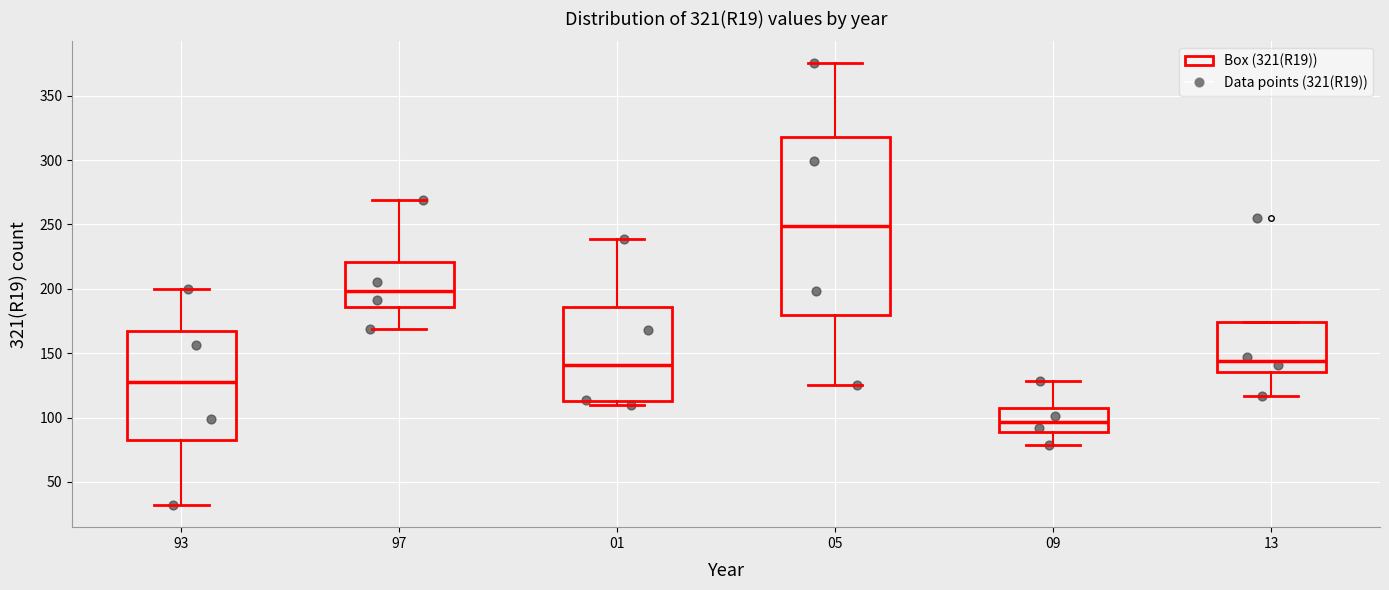

Which box has the highest median line?

05